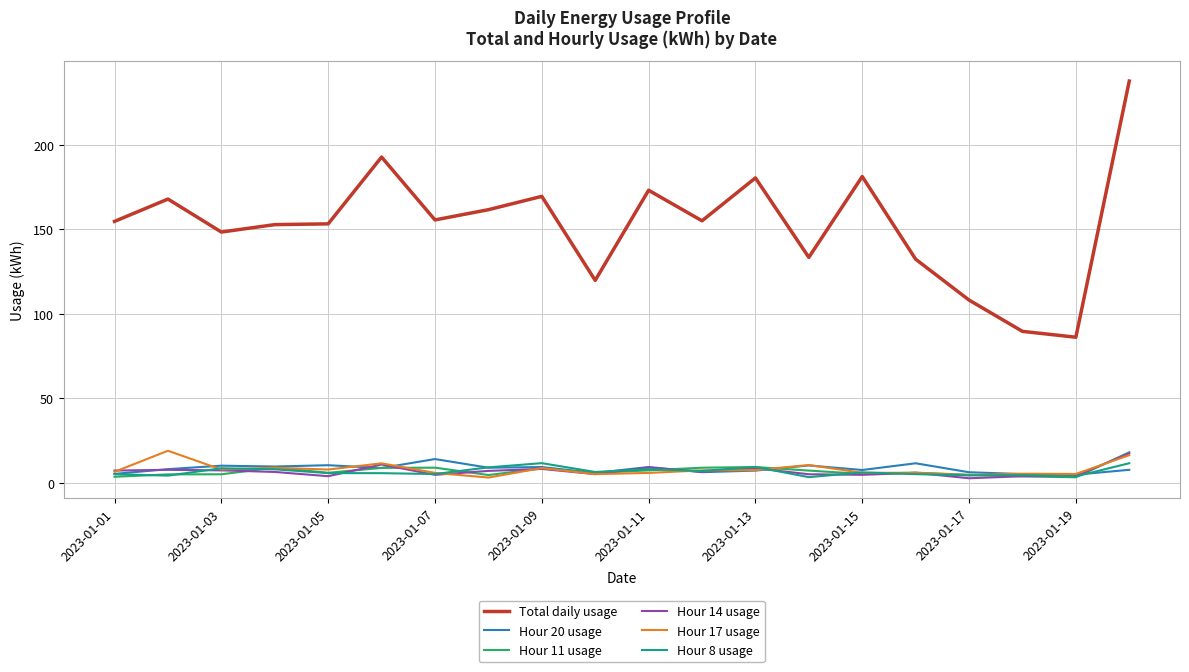

Which series has the widest spread of values?

Total daily usage